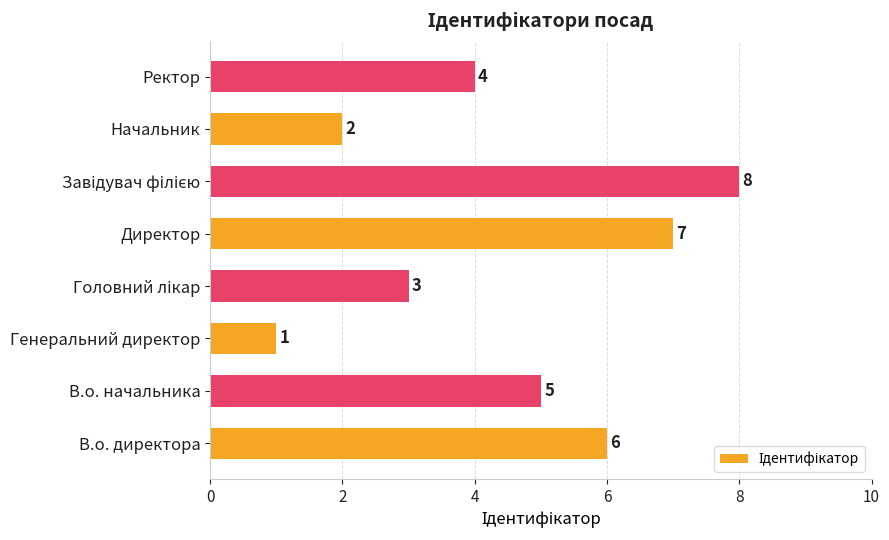

At which label is the value closest to 4?

Ректор